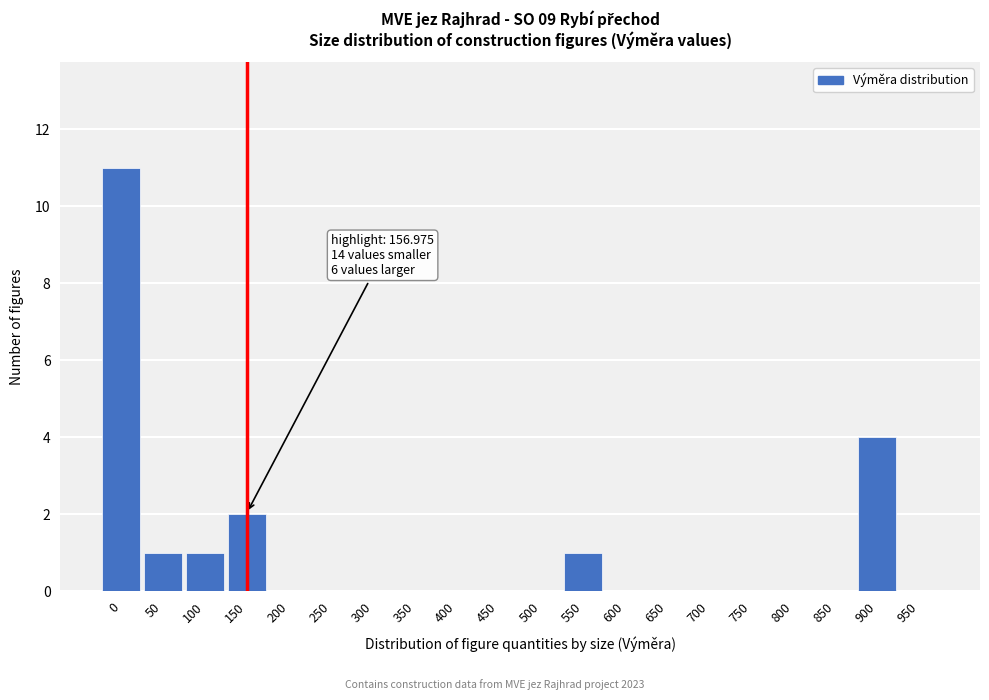

Reading left to right, what are all the values shown in this chart?

0=11	50=1	100=1	150=2	200=0	250=0	300=0	350=0	400=0	450=0	500=0	550=1	600=0	650=0	700=0	750=0	800=0	850=0	900=4	950=0